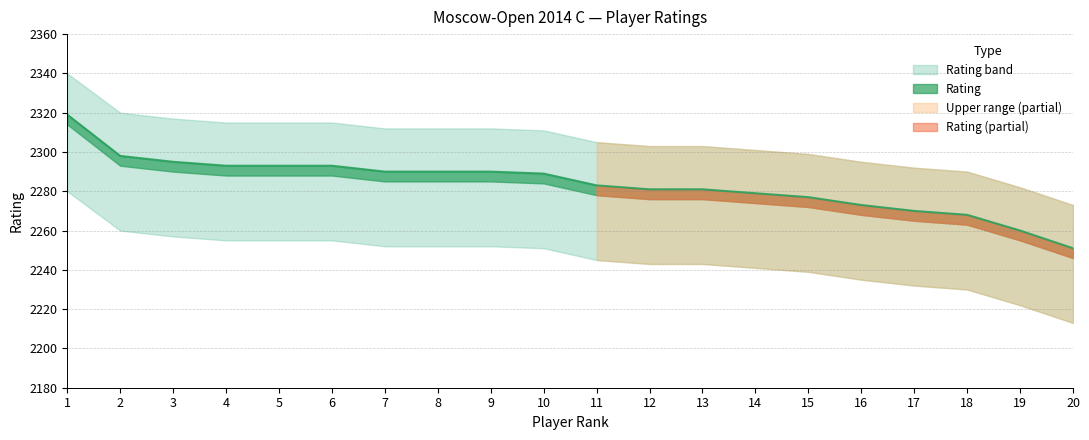

The chart shows a value of 1215 at 1. True or false?

False